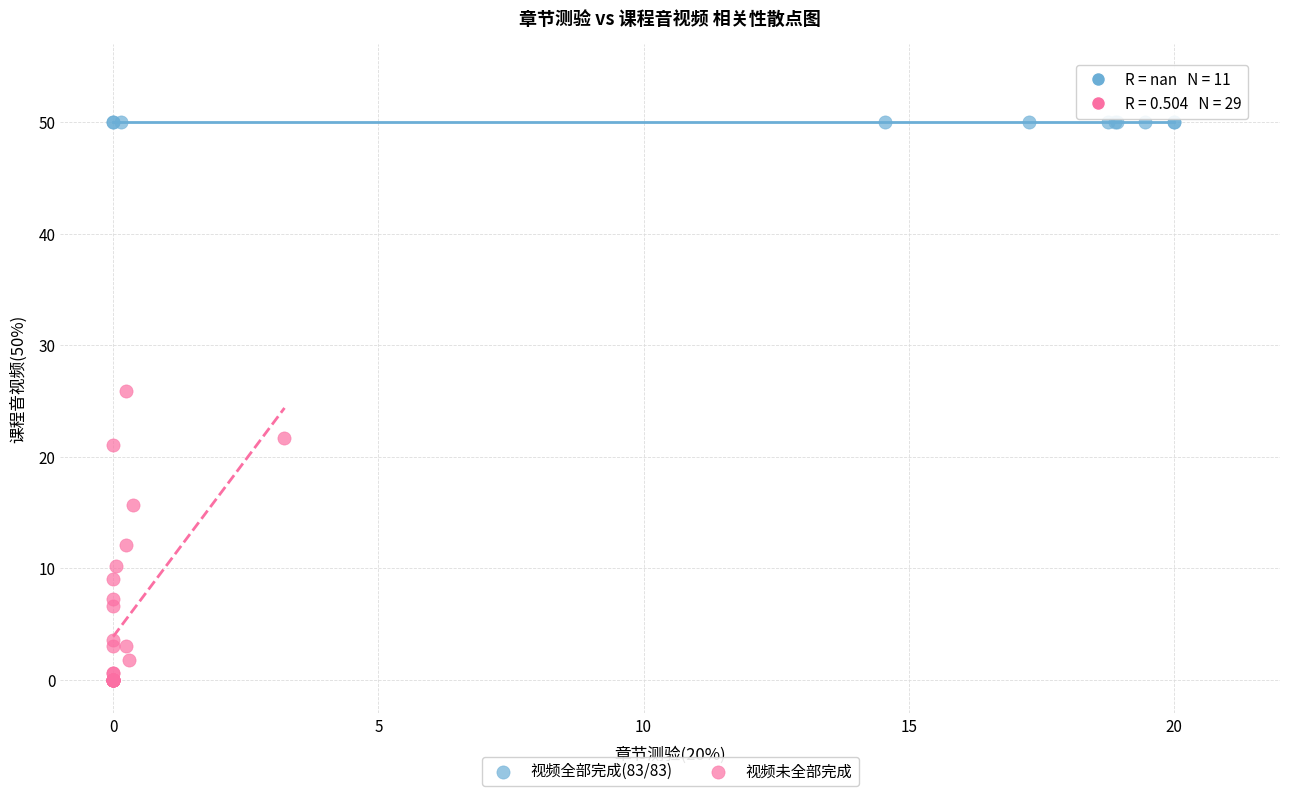

Which series reaches the maximum Y coordinate?

视频全部完成(83/83)